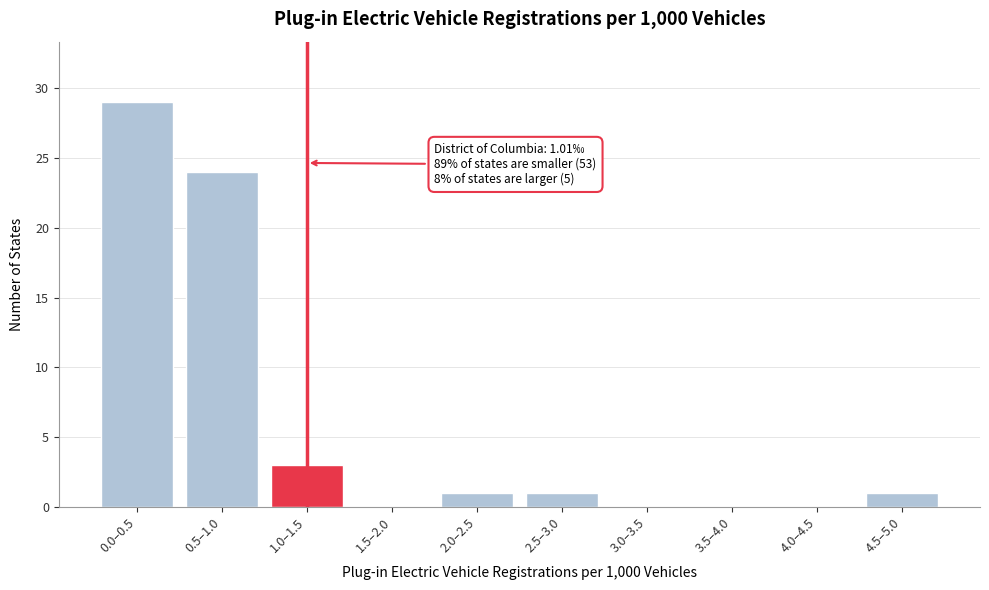

Reading left to right, transcribe all the data shown in this chart.

0.0–0.5=29	0.5–1.0=24	1.0–1.5=3	1.5–2.0=0	2.0–2.5=1	2.5–3.0=1	3.0–3.5=0	3.5–4.0=0	4.0–4.5=0	4.5–5.0=1